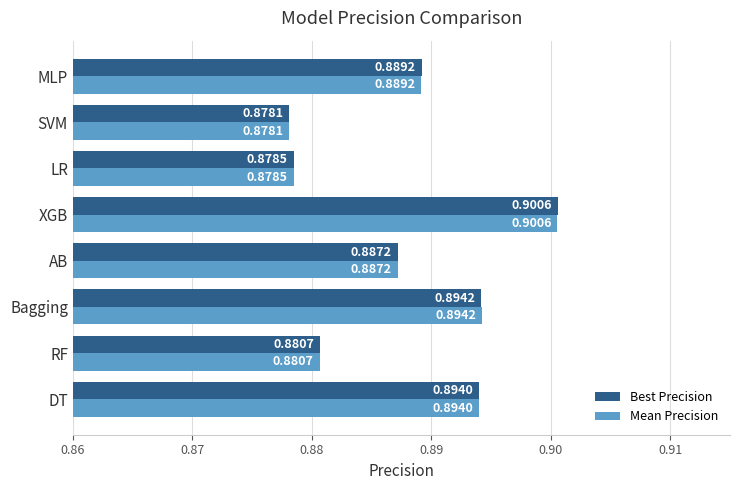

Rank the categories by Best Precision value from highest to lowest.

XGB, Bagging, DT, MLP, AB, RF, LR, SVM